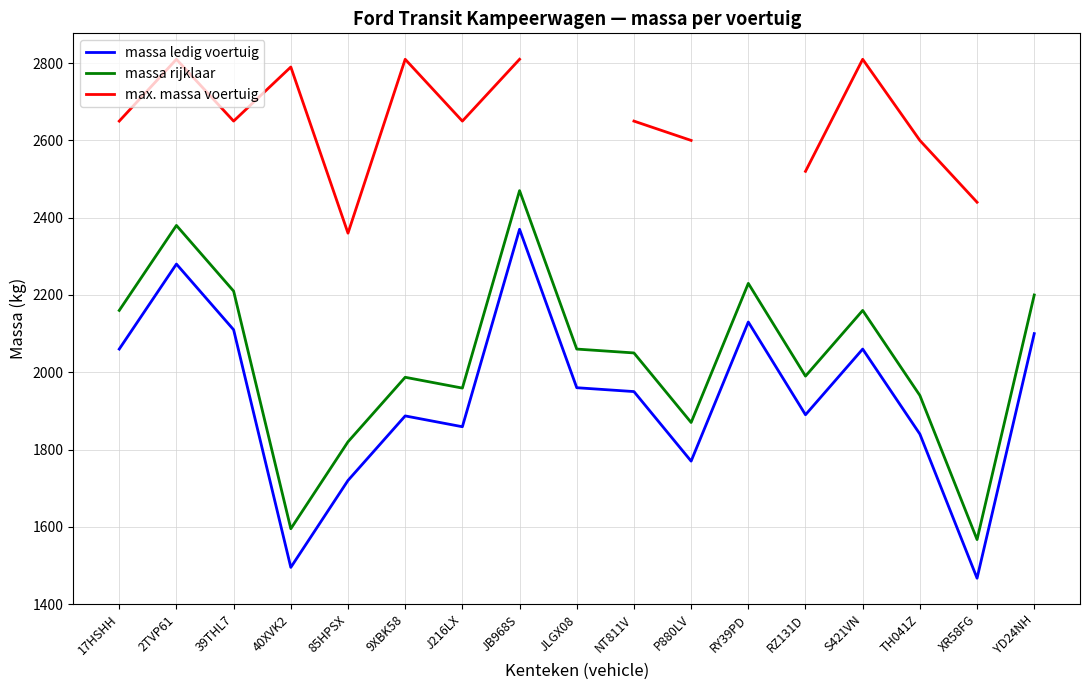

True or false: massa ledig voertuig and max. massa voertuig intersect in this chart.

False